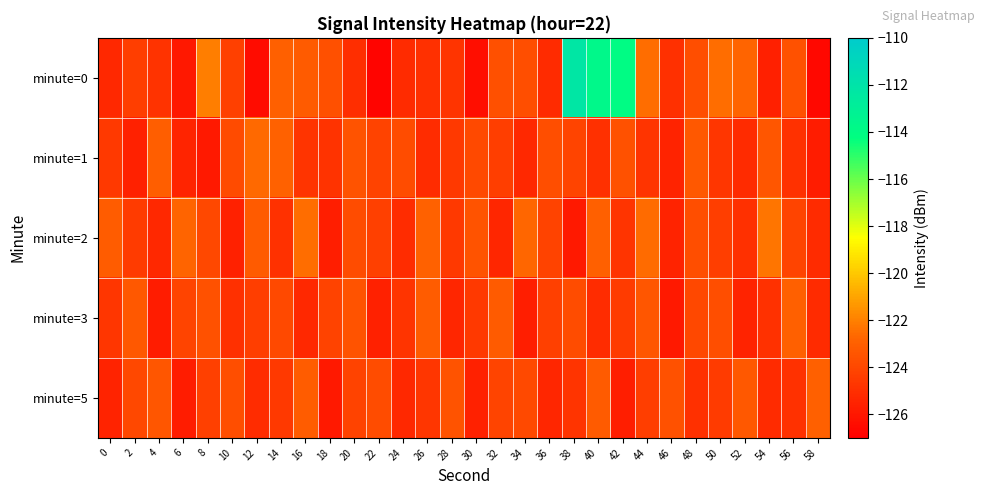

Which series has the largest total across all categories?

minute=0